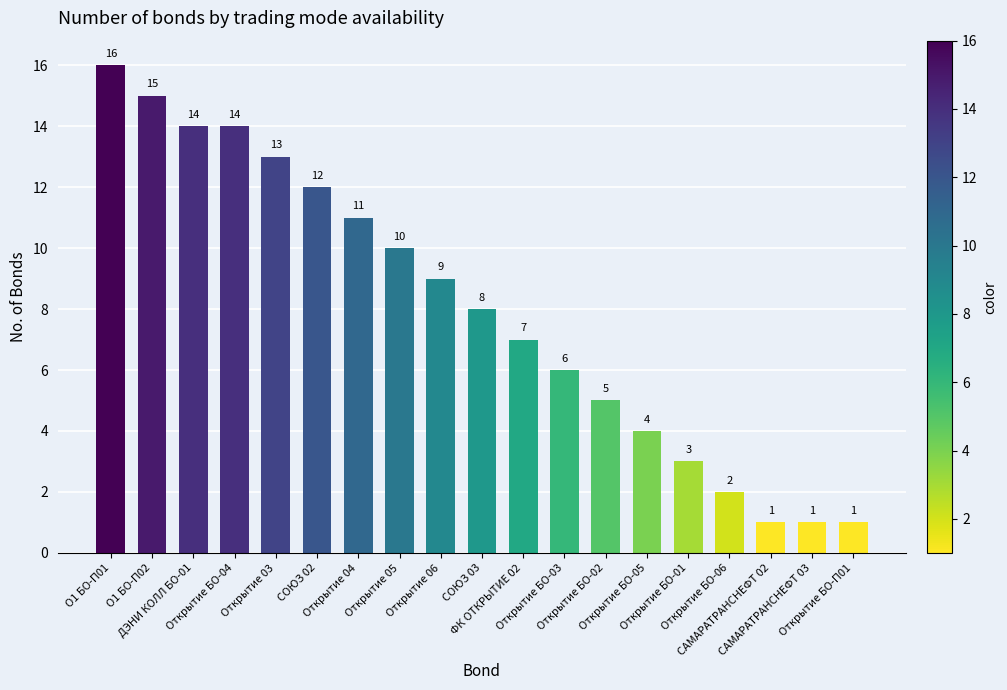

What is the difference between the maximum and second lowest values?

15